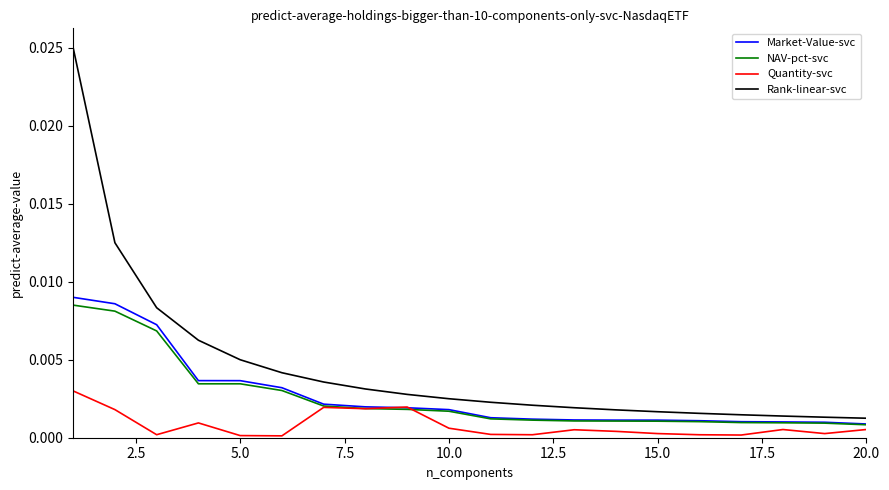

Which series has the largest total across all categories?

Rank-linear-svc